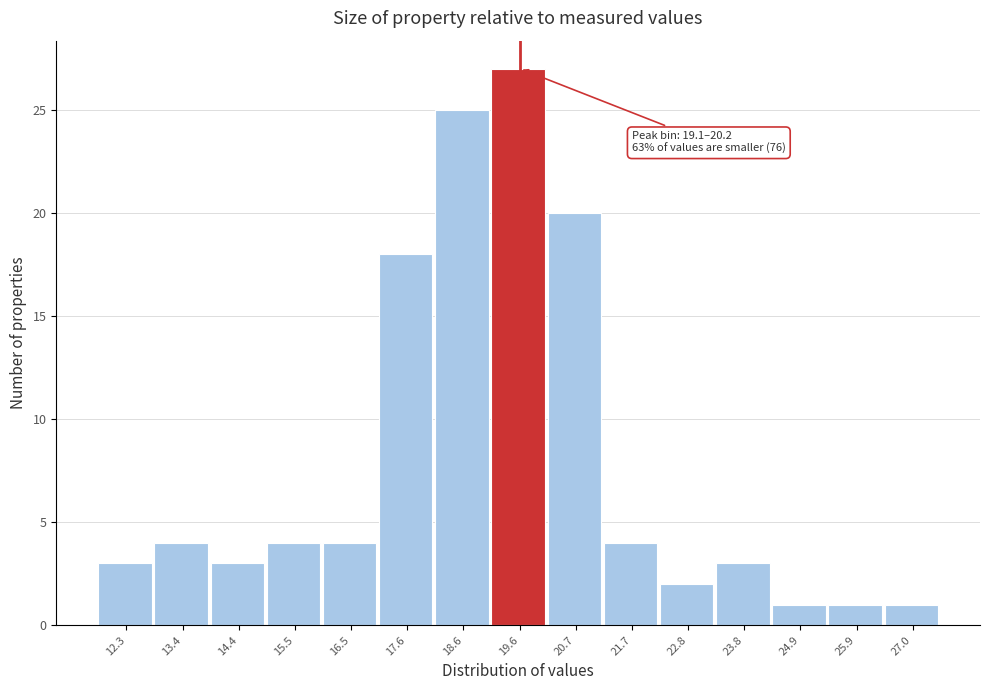

Over which range of the x-axis is the bar tallest?

19.2 to 20.2